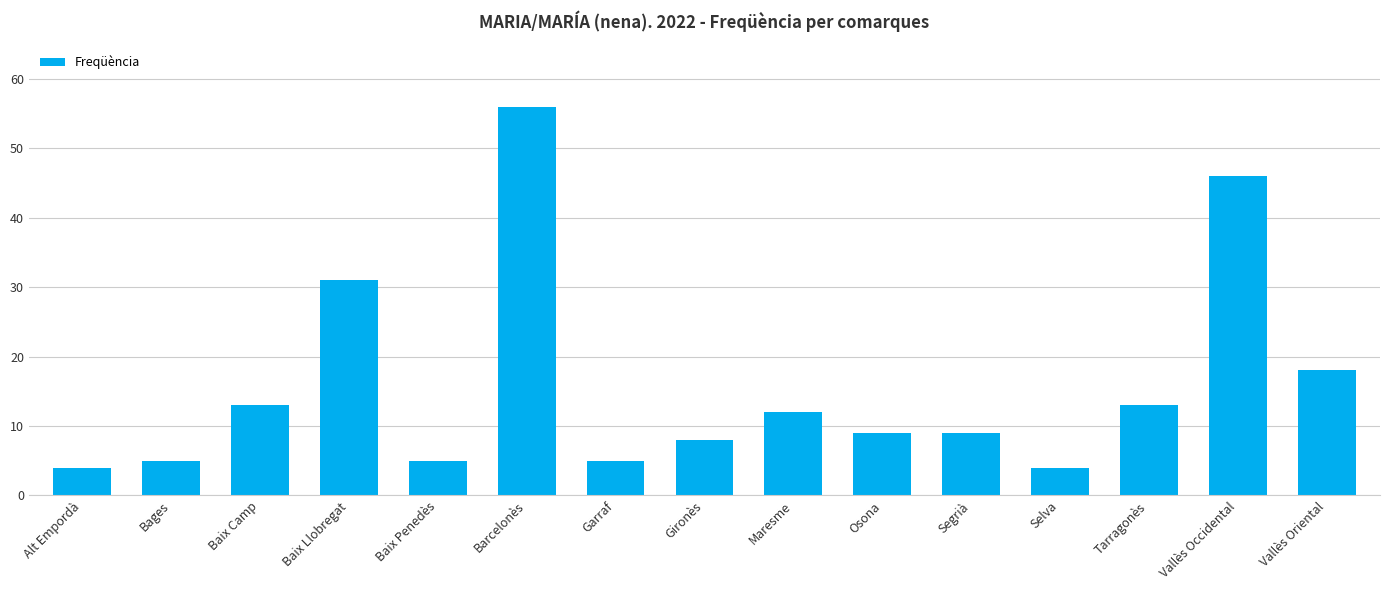

What is the difference between the second highest and second lowest values?

42